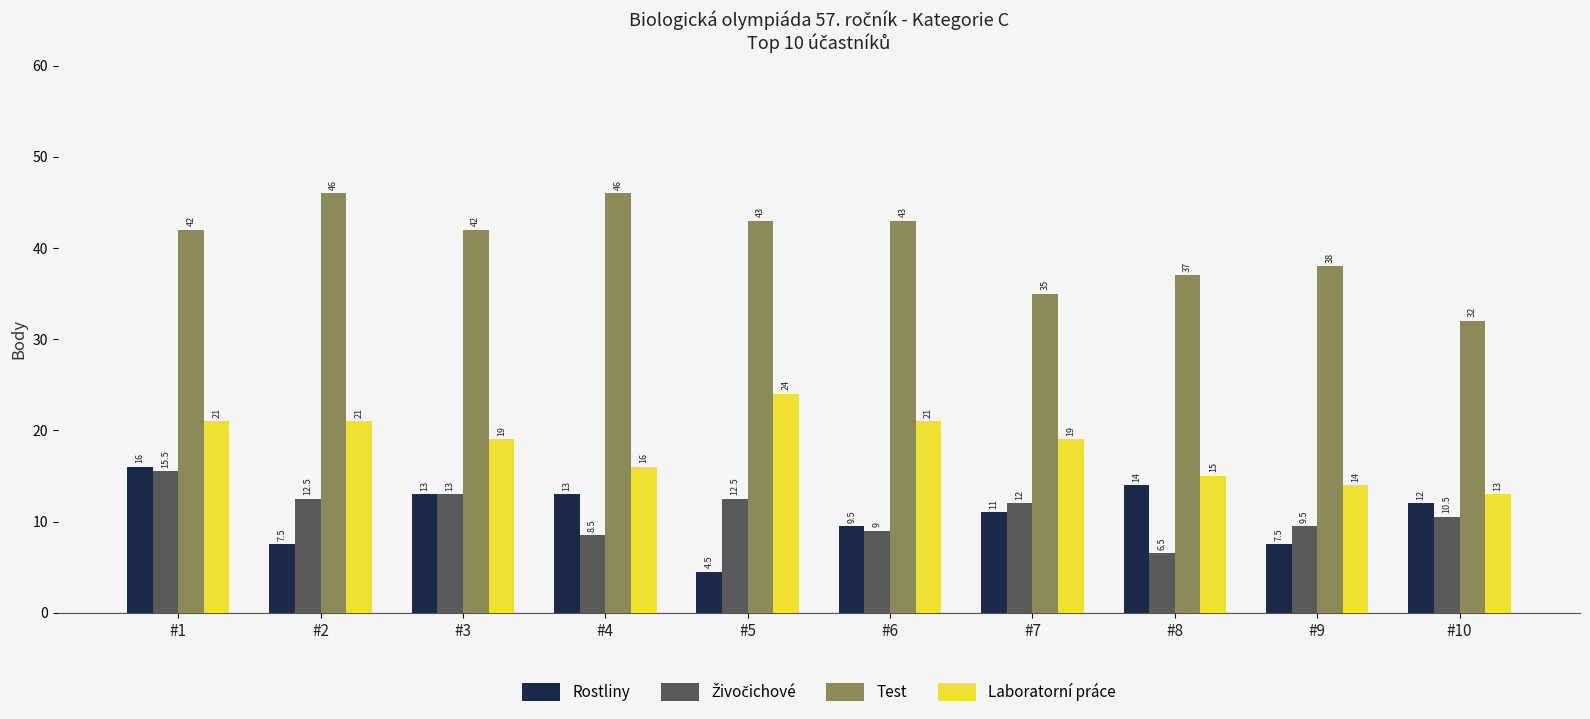

What is the average value of the Test series?

40.4